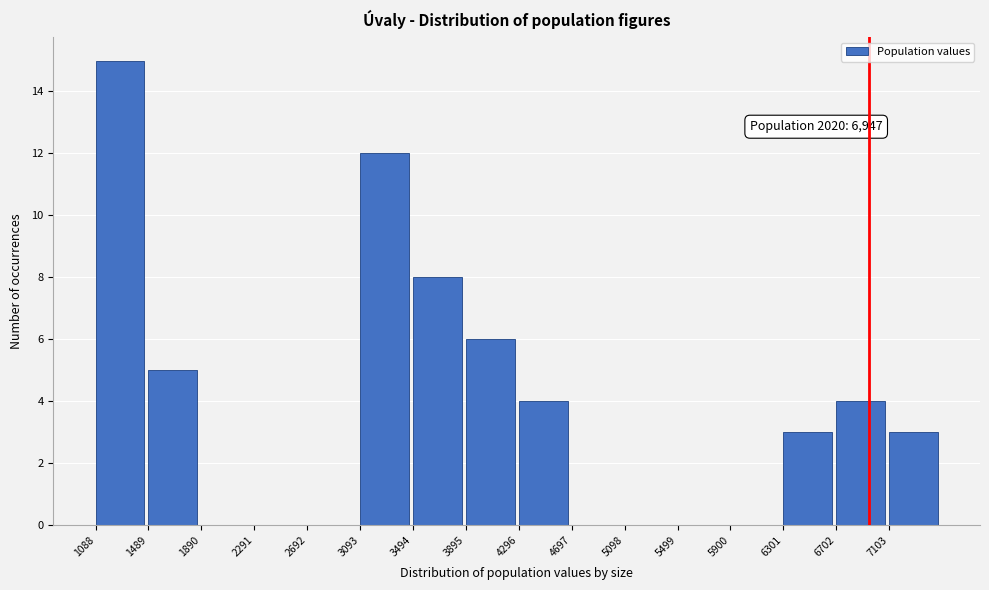

Which range on the x-axis has the tallest bar?

1100 to 1500